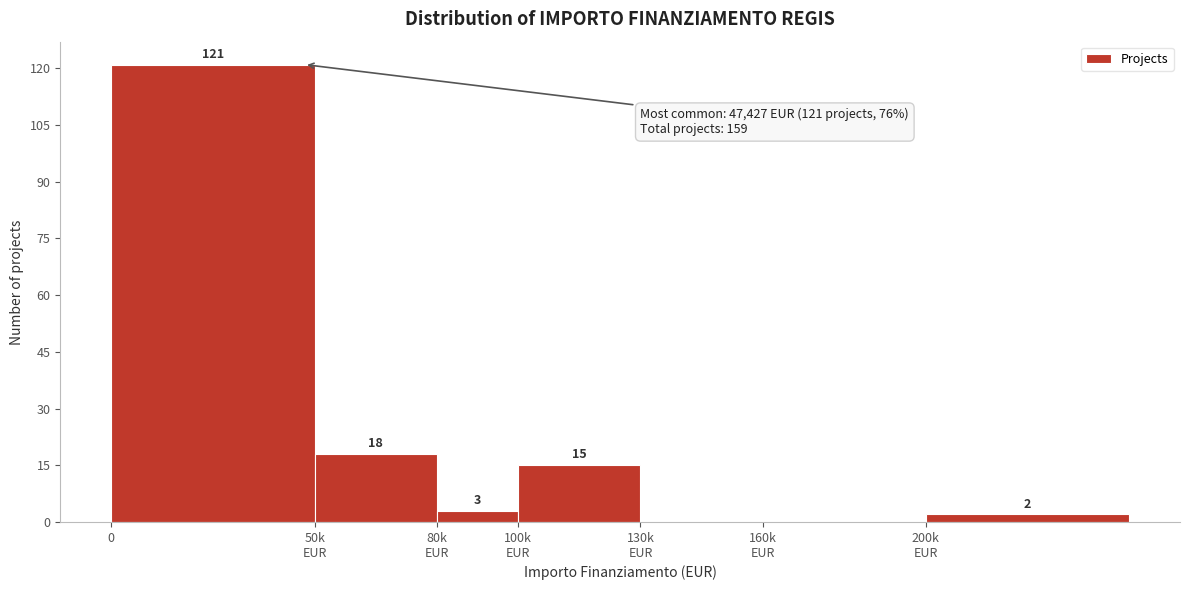

What is the greatest value displayed?

121